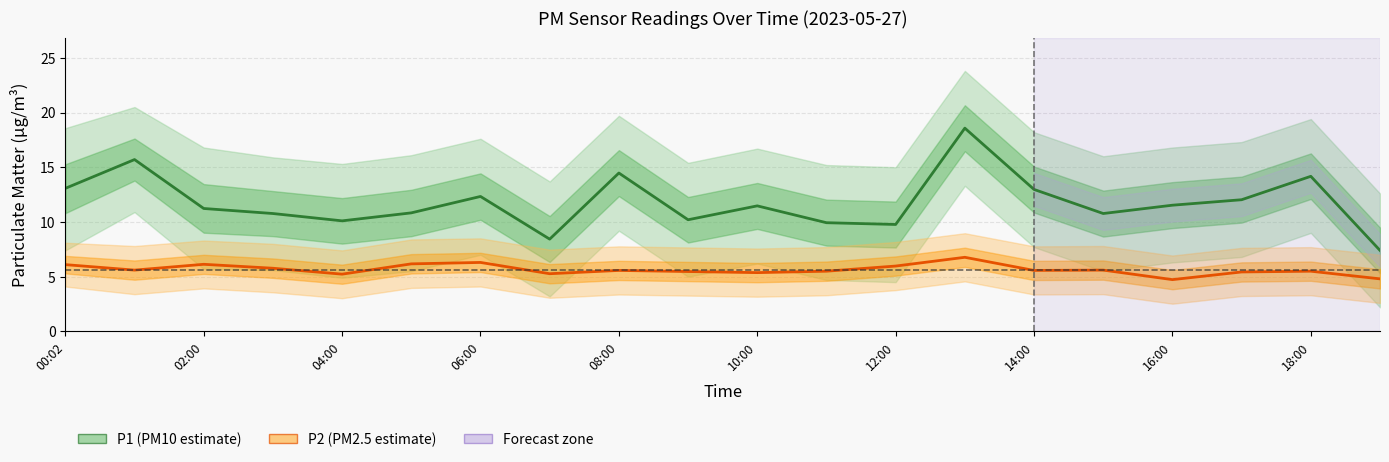

Which category has the lowest value across all series?

16:00